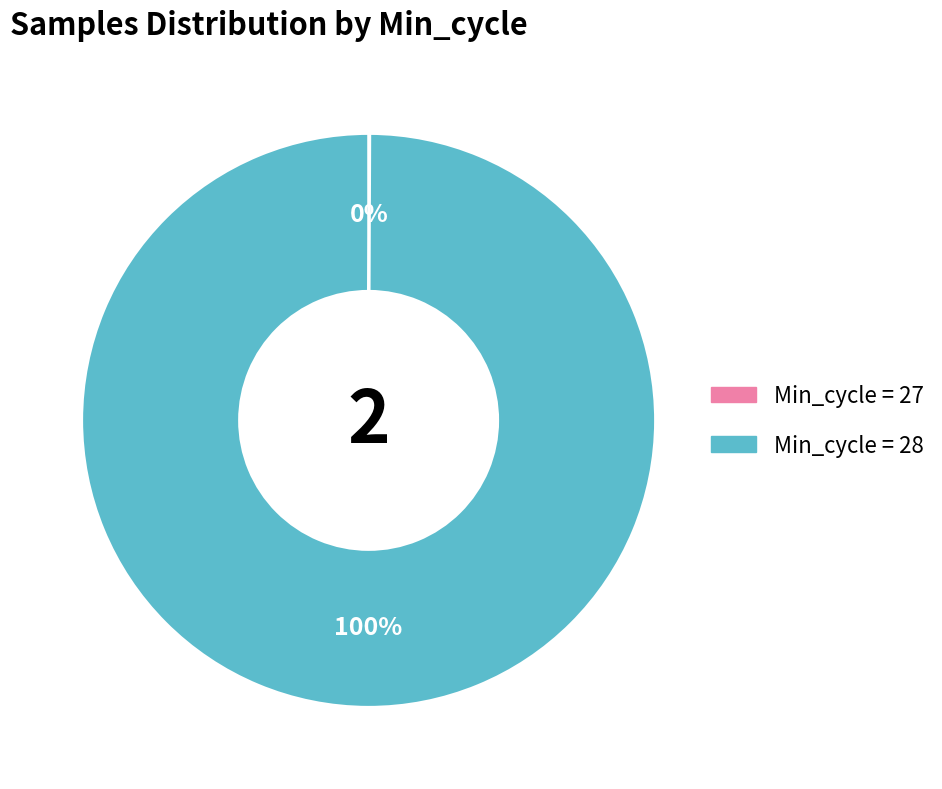

To the nearest percent, what is the average slice percentage?

50%